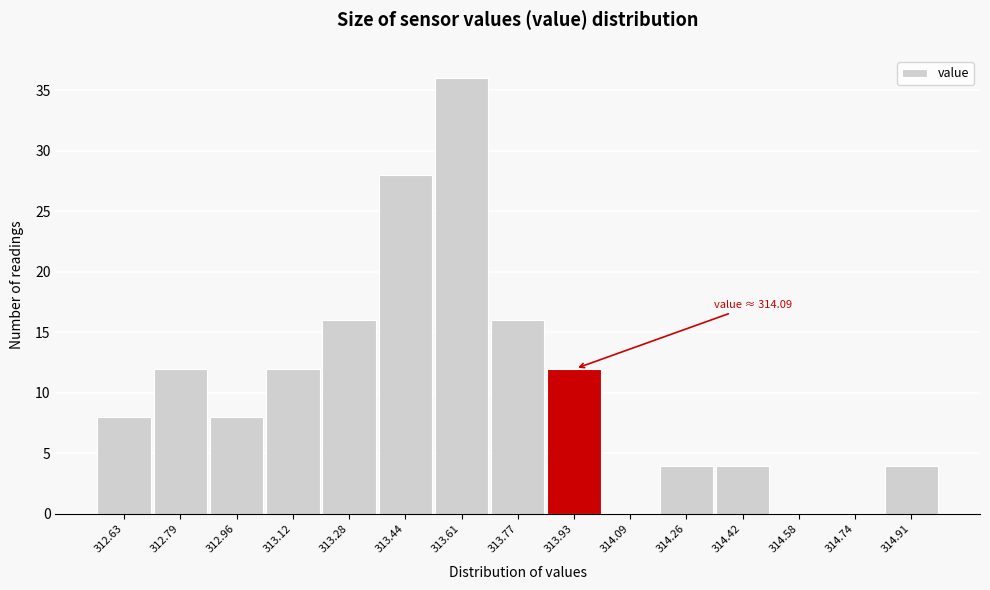

Reading left to right, what are all the values shown in this chart?

312.63=8	312.79=12	312.96=8	313.12=12	313.28=16	313.44=28	313.61=36	313.77=16	313.93=12	314.09=0	314.26=4	314.42=4	314.58=0	314.74=0	314.91=4